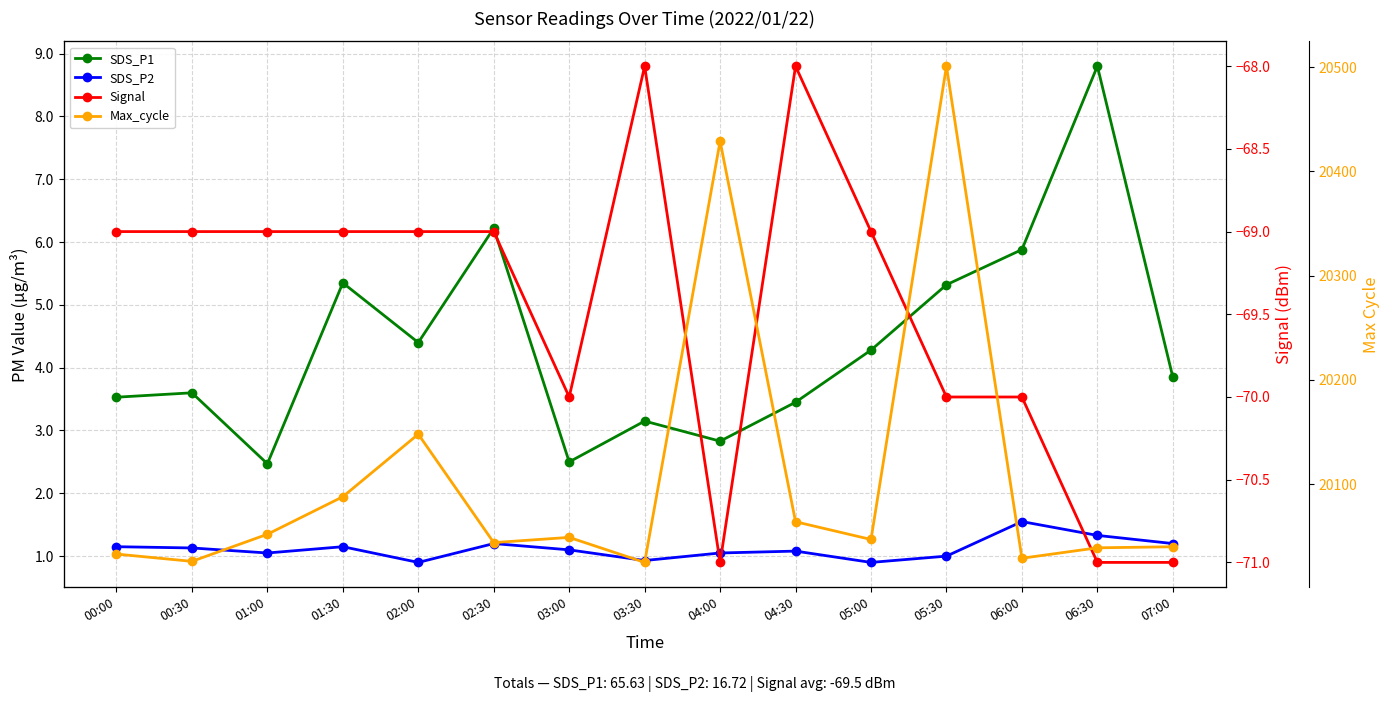

How many data points does each series have?

15